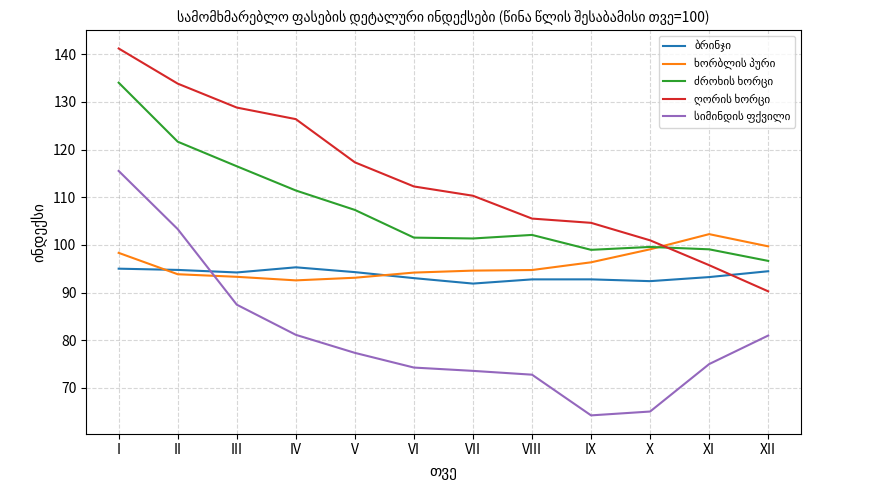

How many lines are shown in the chart?

5